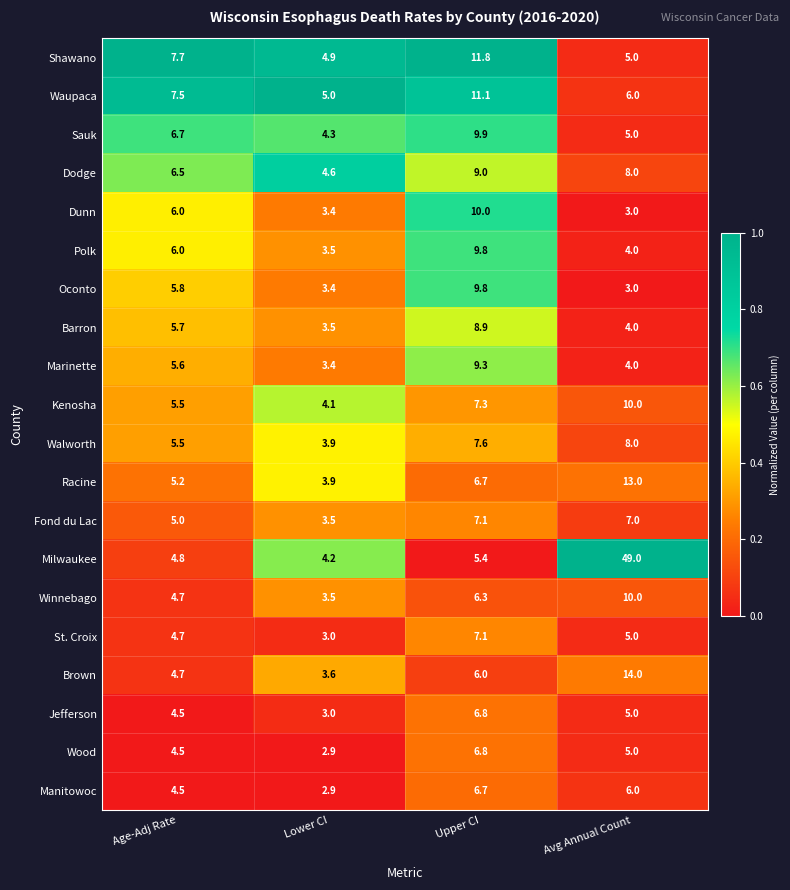

List the labels in order of Racine value, smallest first.

Lower CI, Age-Adj Rate, Upper CI, Avg Annual Count